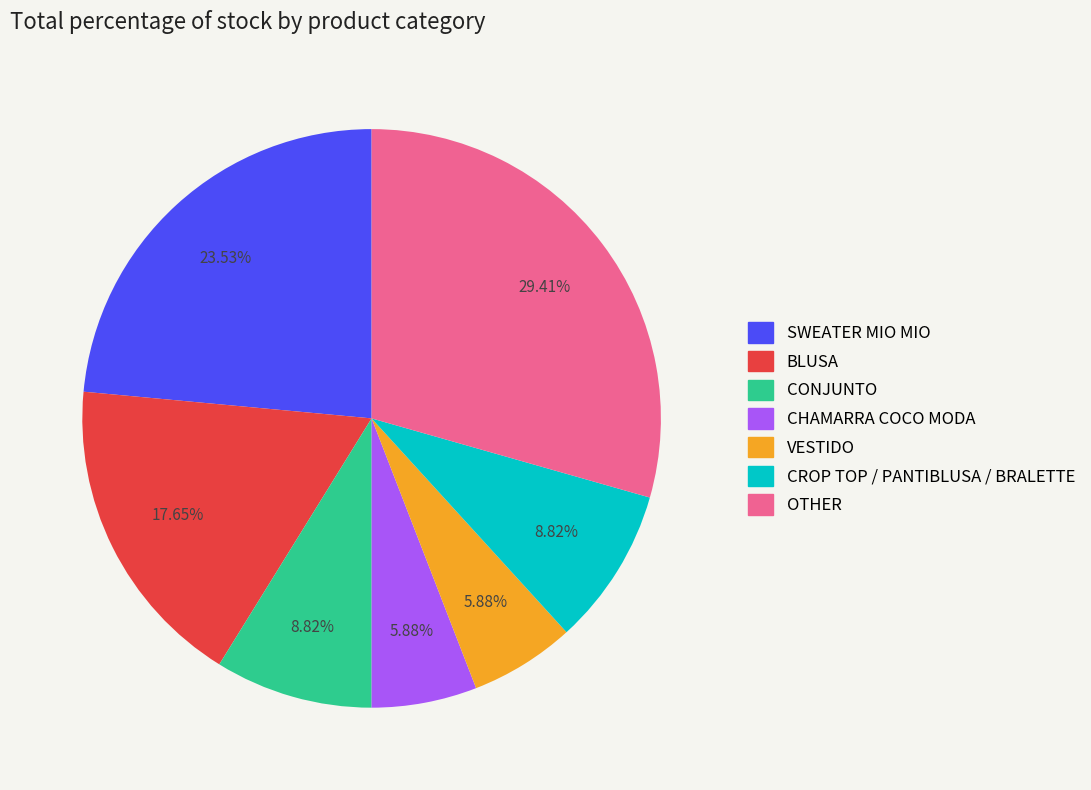

Does VESTIDO account for over 50% of the chart?

No